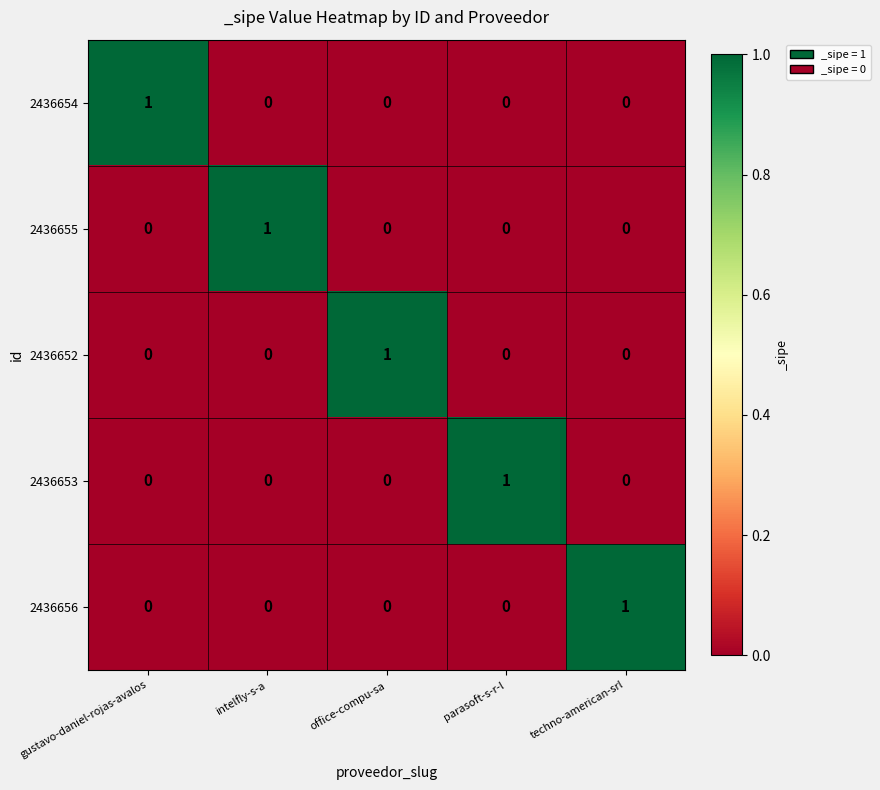

Reading left to right, list all the values displayed in this chart.

2436654: 1	0	0	0	0
2436655: 0	1	0	0	0
2436652: 0	0	1	0	0
2436653: 0	0	0	1	0
2436656: 0	0	0	0	1